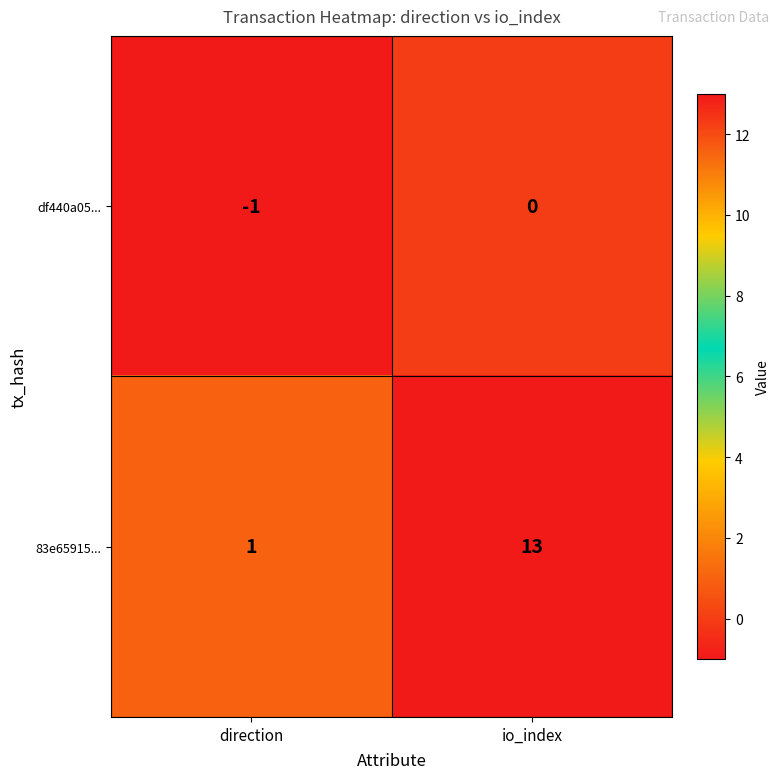

Rank the series at io_index from highest to lowest value.

83e65915..., df440a05...